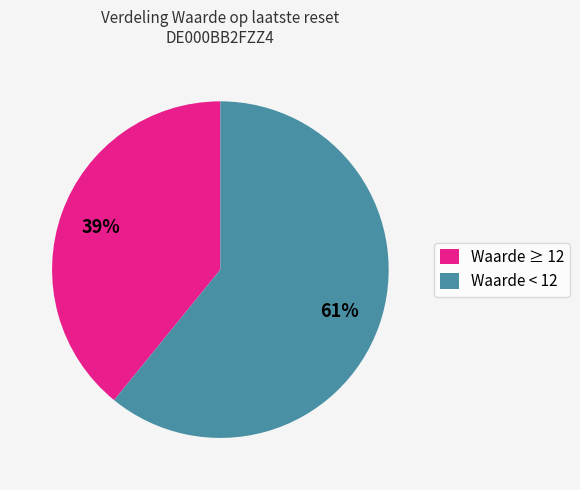

To the nearest percent, what is the average slice percentage?

50%